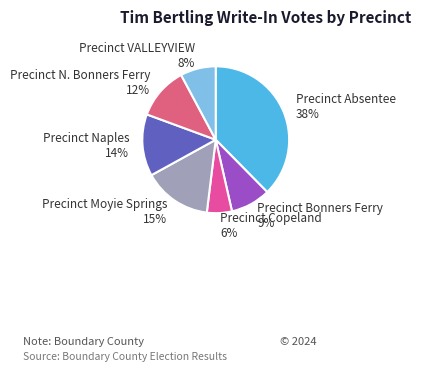

Do Precinct Bonners Ferry 9% and Precinct Naples 14% together represent more than half of the pie?

No